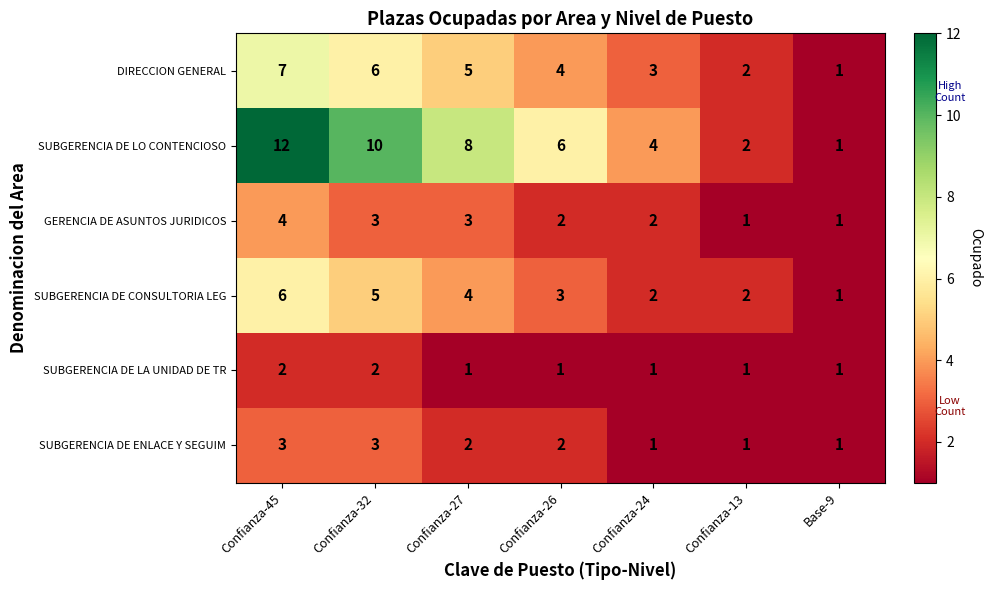

Which series has the widest spread of values?

SUBGERENCIA DE LO CONTENCIOSO